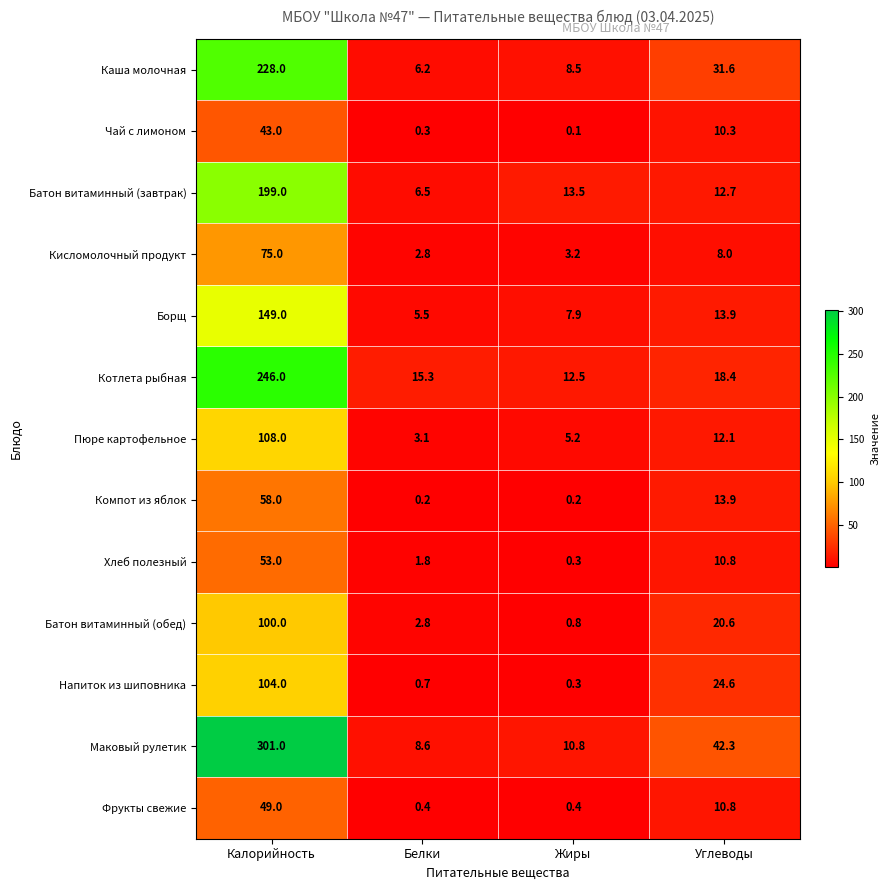

How many data points in Чай с лимоном are above 10?

2